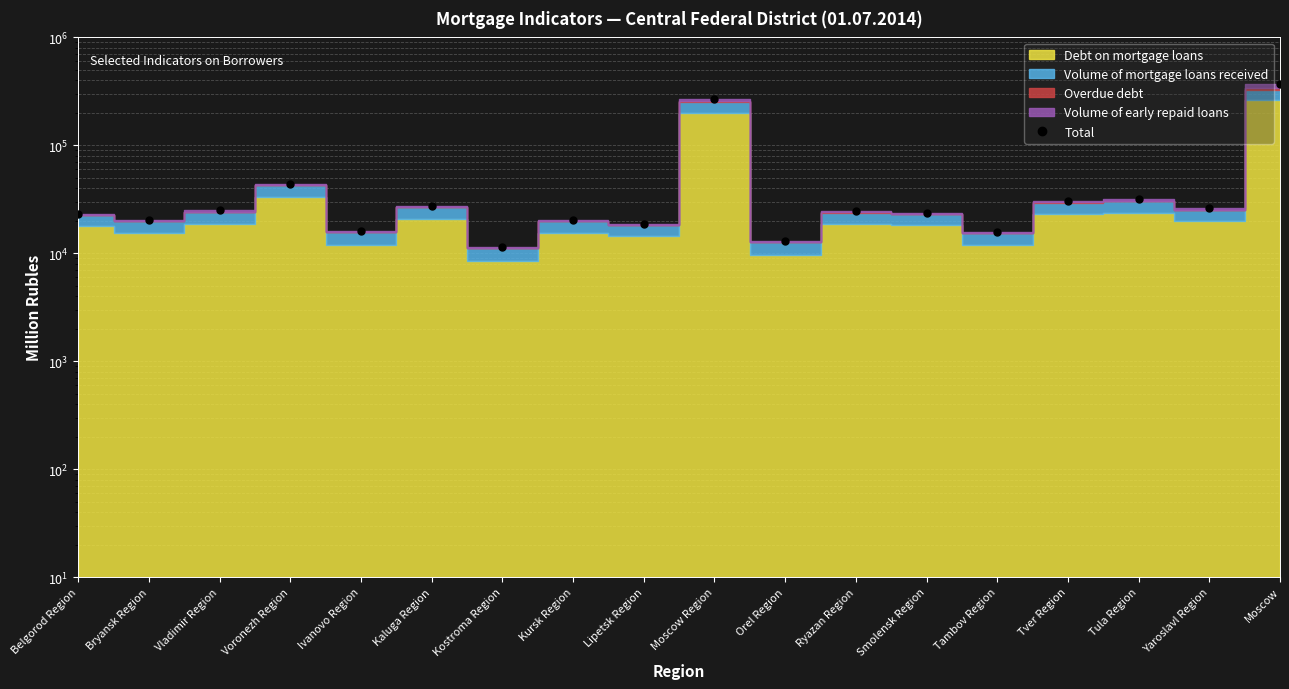

The value at Voronezh Region is 13595. True or false?

False